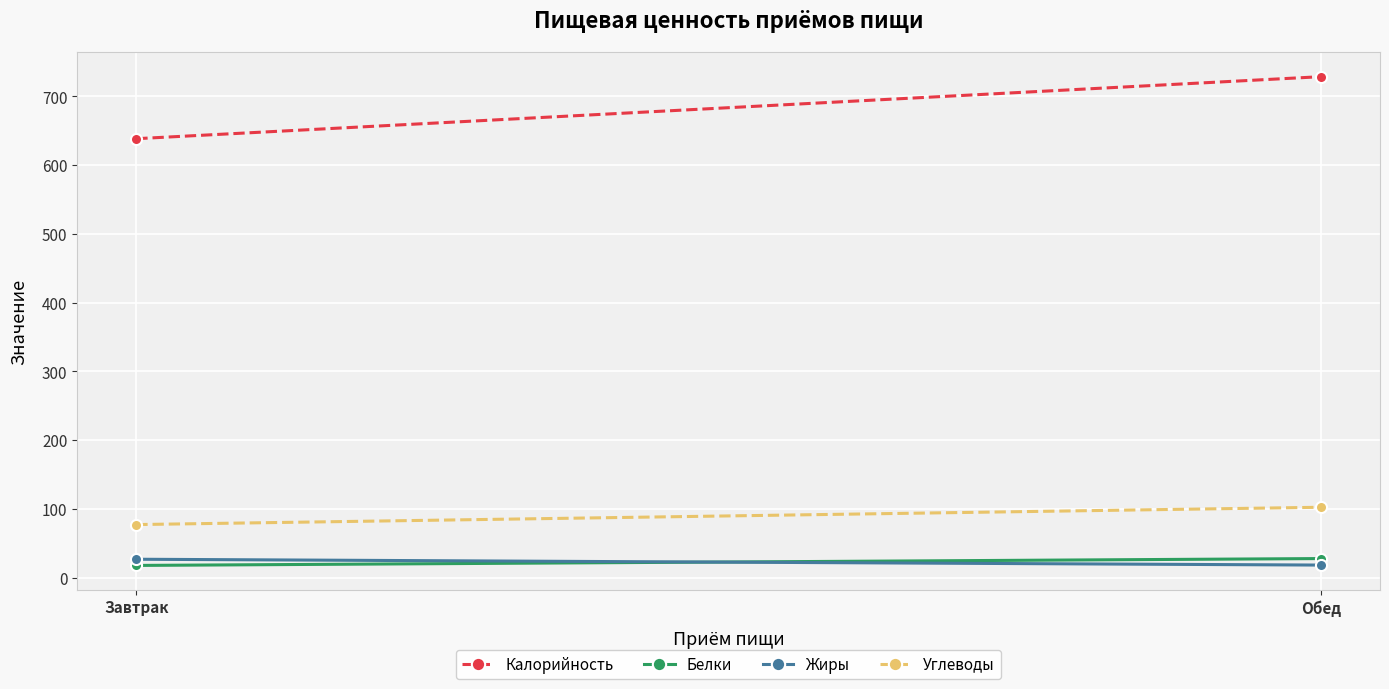

What is the label of the 2nd point from the left?

Обед